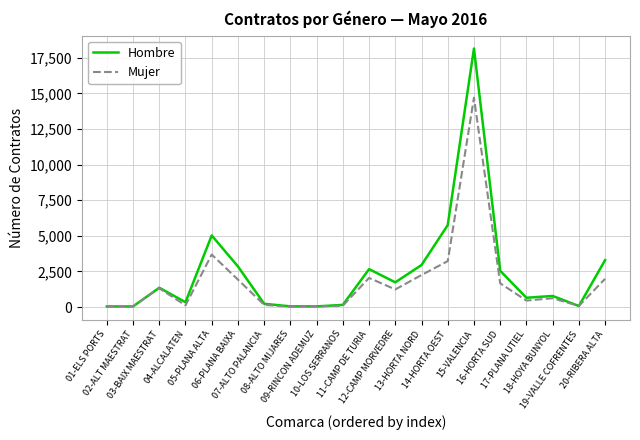

What are all the series names shown in the legend?

Hombre, Mujer